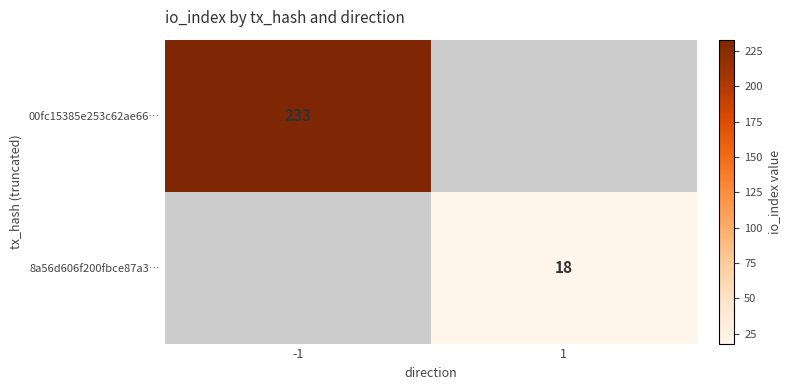

Which label corresponds to the smallest value in the chart?

1